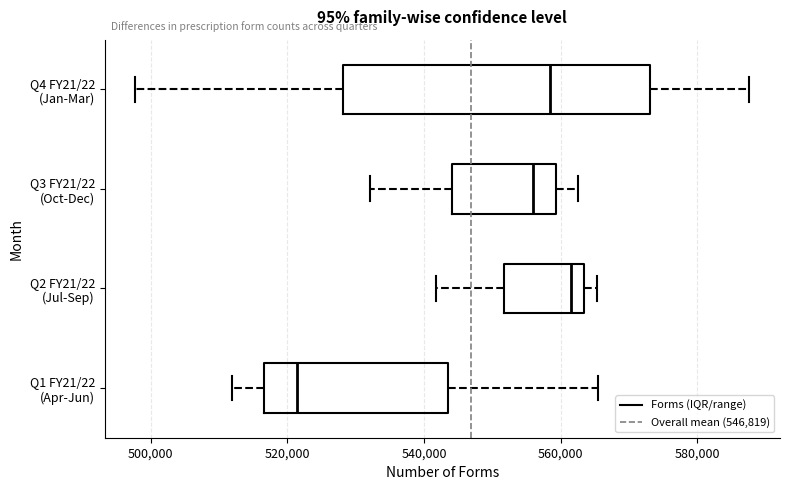

Reading bottom to top, read every box against the x-axis: the position of its median line, the range the box covers, and the ends of its whiskers. The values are not printed on the chart, so give them approximately, as read against the axis.

Q1 FY21/22 (Apr-Jun): median 522000, box 516000 to 544000, whiskers 512000 to 566000
Q2 FY21/22 (Jul-Sep): median 562000, box 552000 to 564000, whiskers 542000 to 566000
Q3 FY21/22 (Oct-Dec): median 556000, box 544000 to 560000, whiskers 532000 to 562000
Q4 FY21/22 (Jan-Mar): median 558000, box 528000 to 574000, whiskers 498000 to 588000